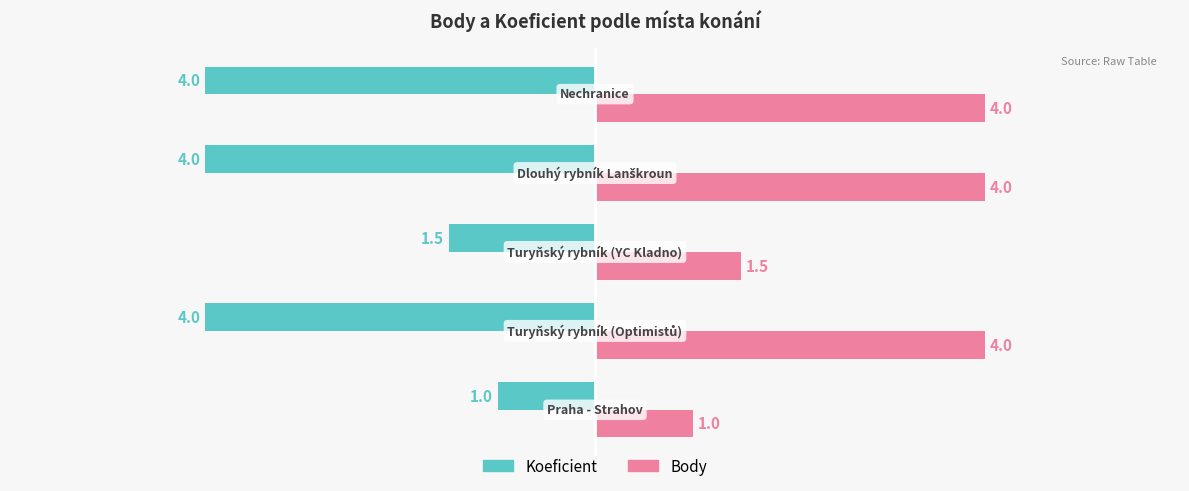

List the series in order of their overall mean, highest first.

Body, Koeficient